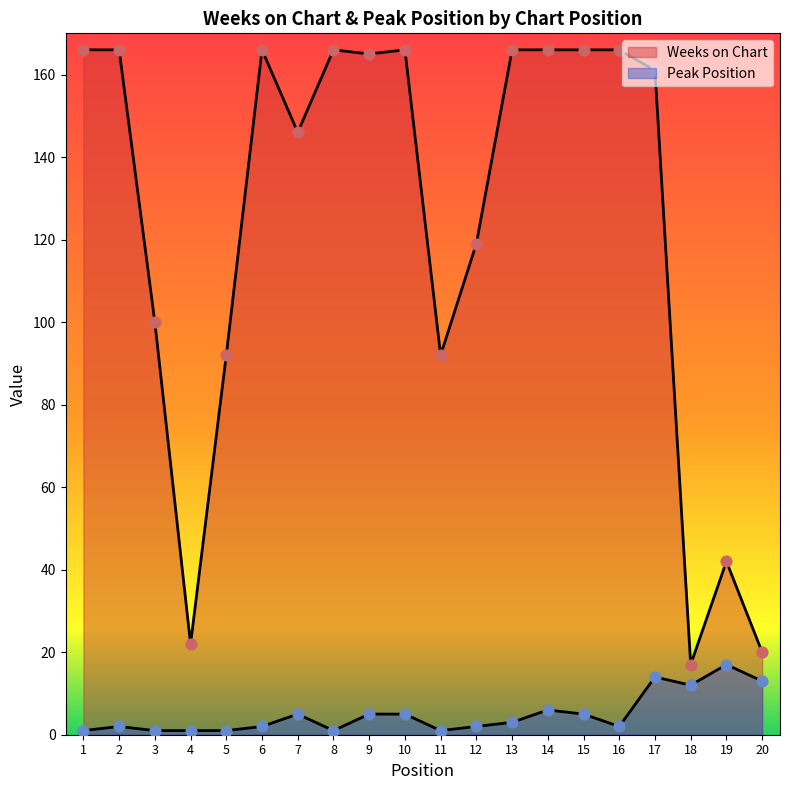

Which series contains the lowest Y value?

Peak Position